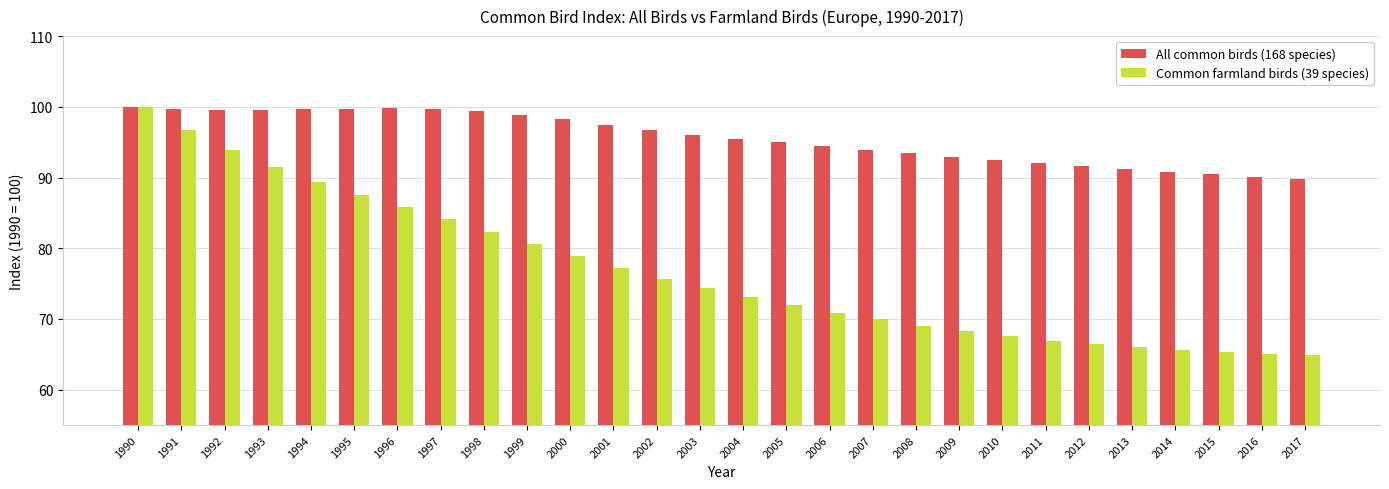

How many series are shown in this chart?

2